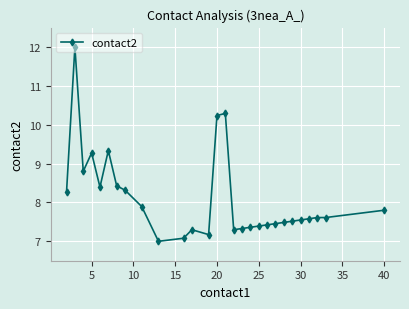

True or false: there are more than 2 points higher than both neighbors.

True